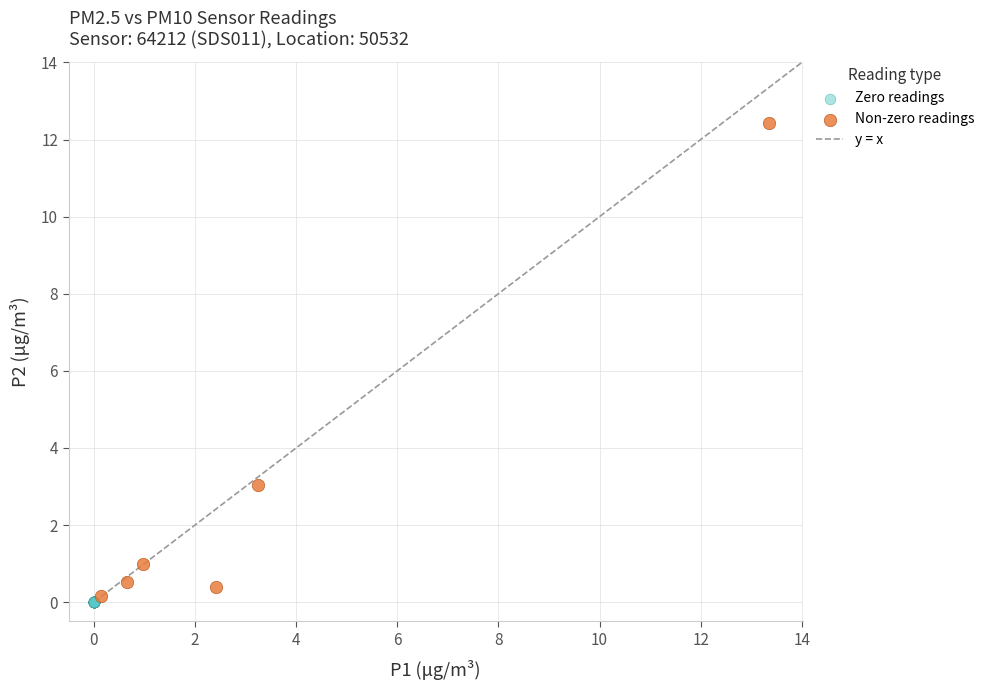

Which series contains the highest Y value?

Non-zero readings